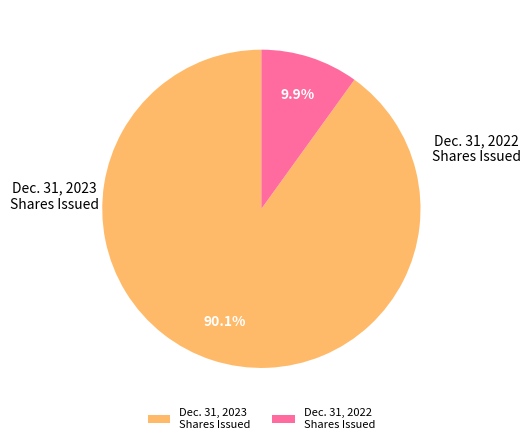

Rank the categories by value from lowest to highest.

Dec. 31, 2022 Shares Issued, Dec. 31, 2023 Shares Issued